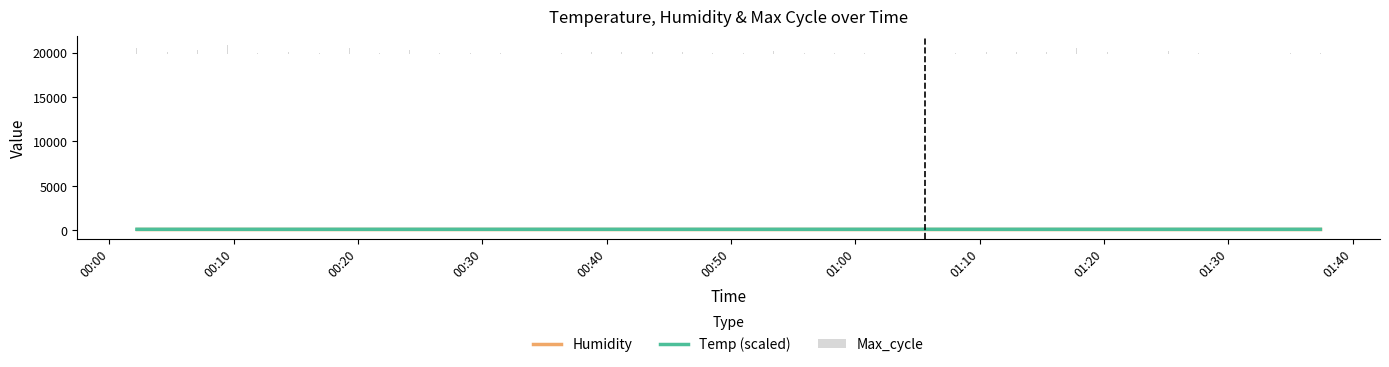

True or false: Humidity has a value of 161.7 at 13.

False